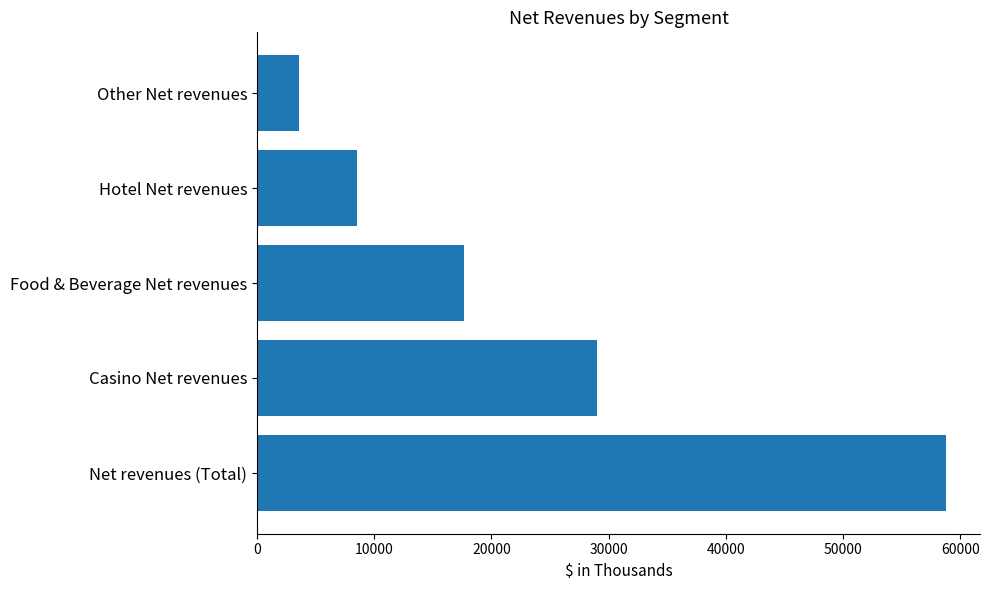

What is the difference between the maximum and second lowest values?

50235